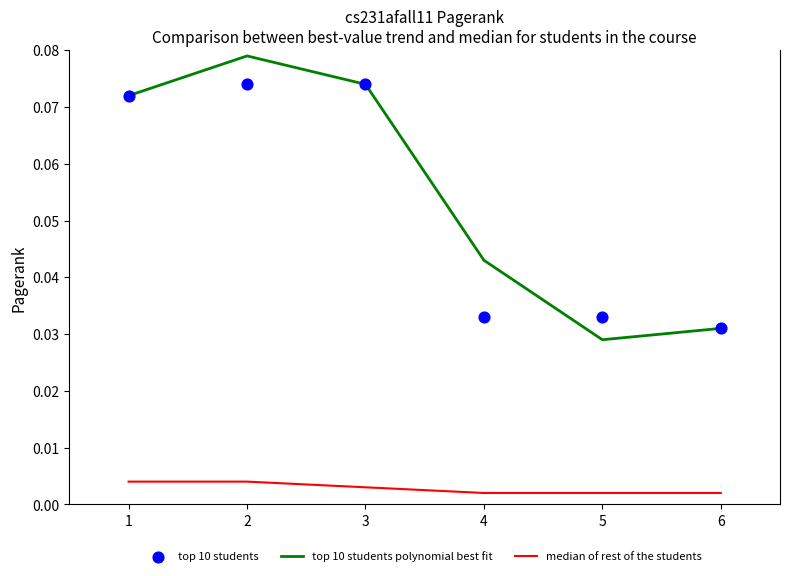

Which series contains the highest Y value?

top 10 students polynomial best fit